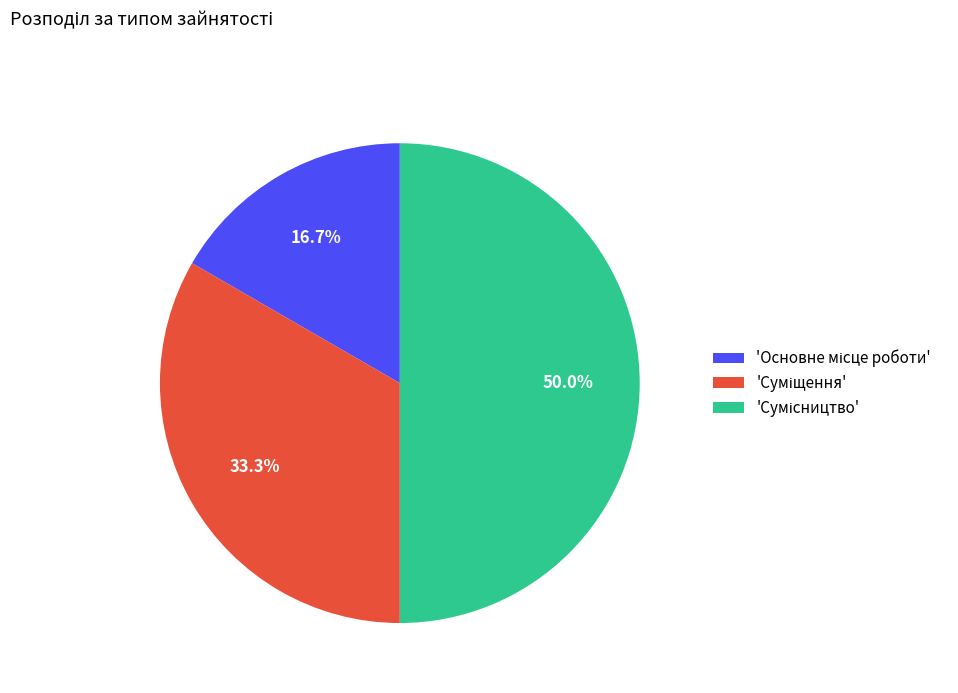

Count the number of slices in the pie.

3